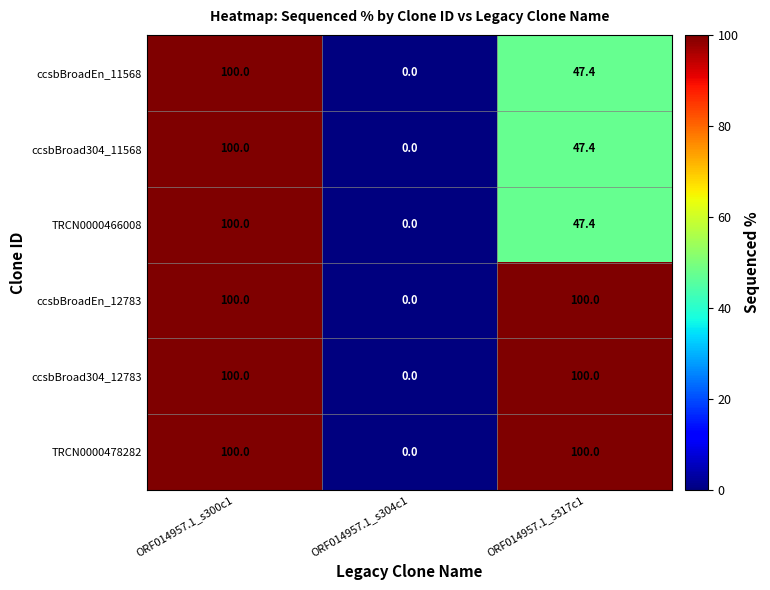

Is it true that TRCN0000478282 equals 56.1 at ORF014957.1_s304c1?

False